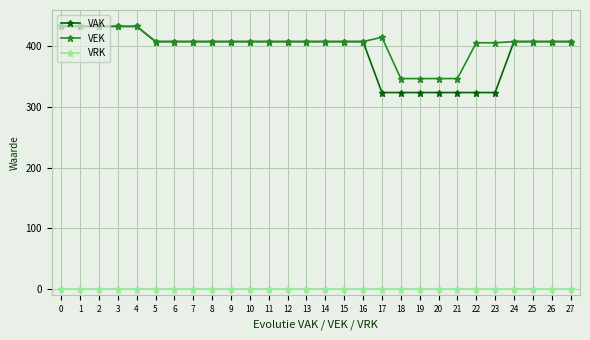

What is the difference between the highest and lowest values at 11?

408